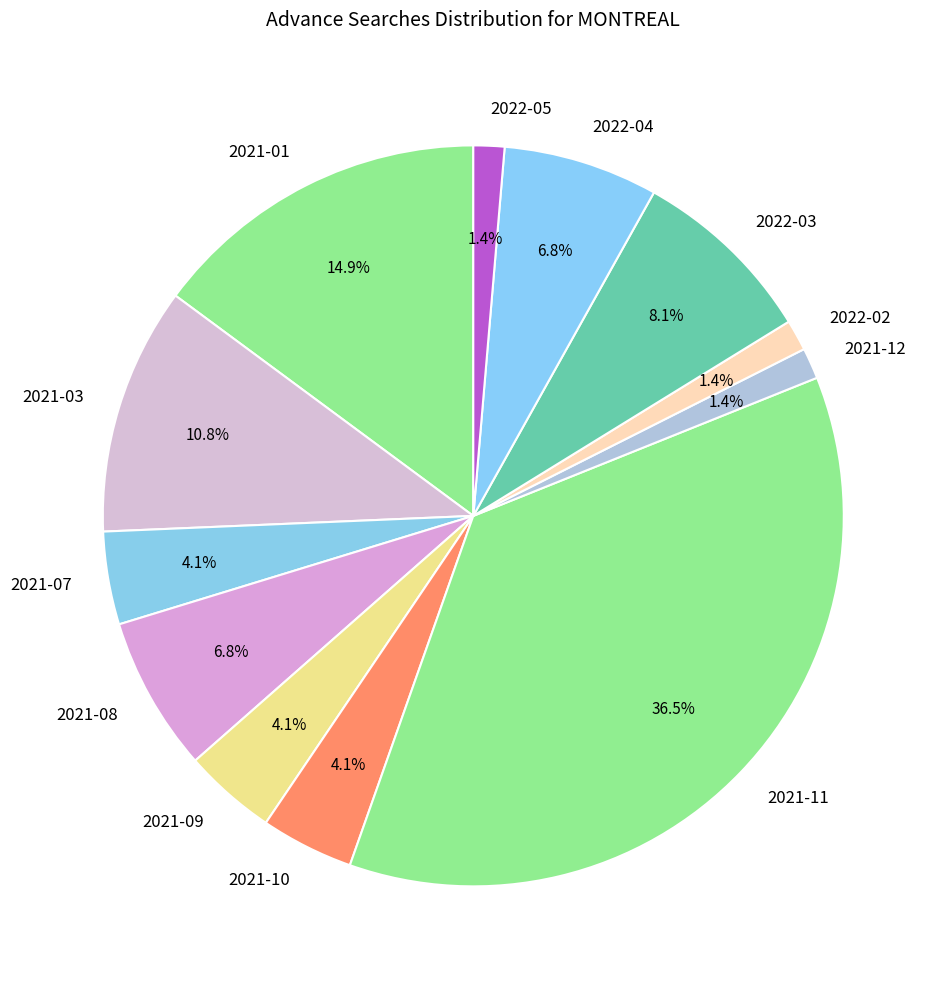

Which slice is the largest?

2021-11